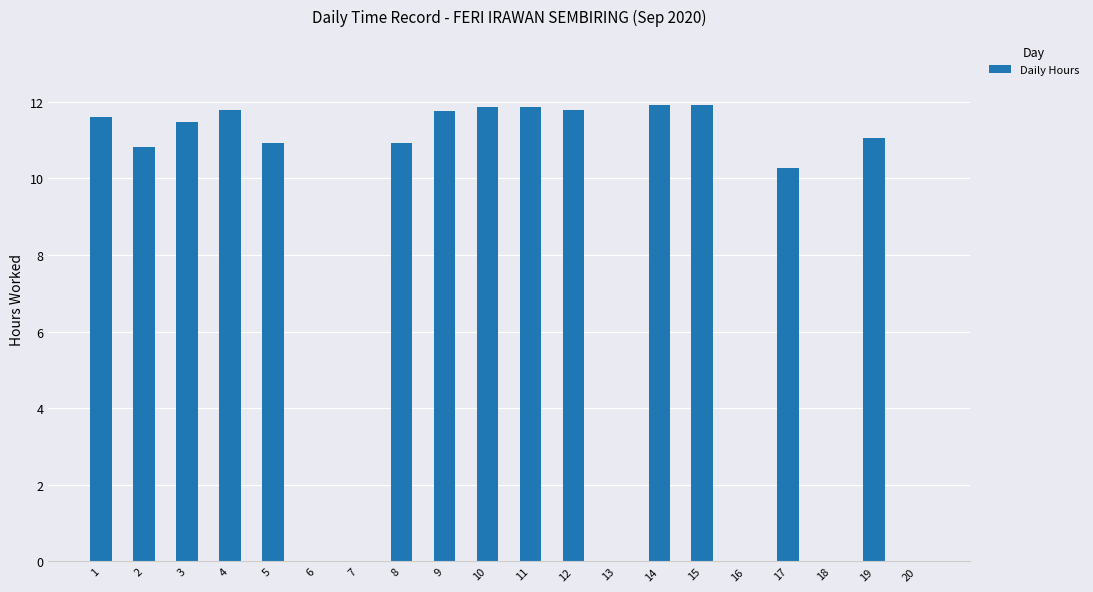

Between 4 and 16, which is larger?

4